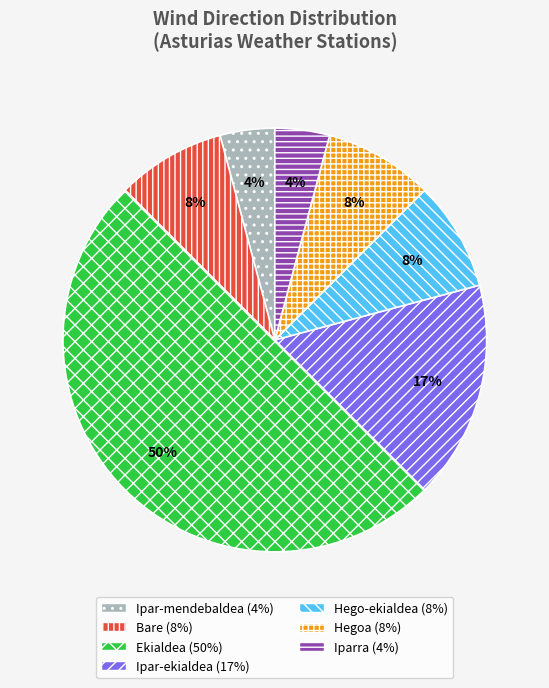

To the nearest percent, what is the difference between the largest and smallest slice percentages?

46%